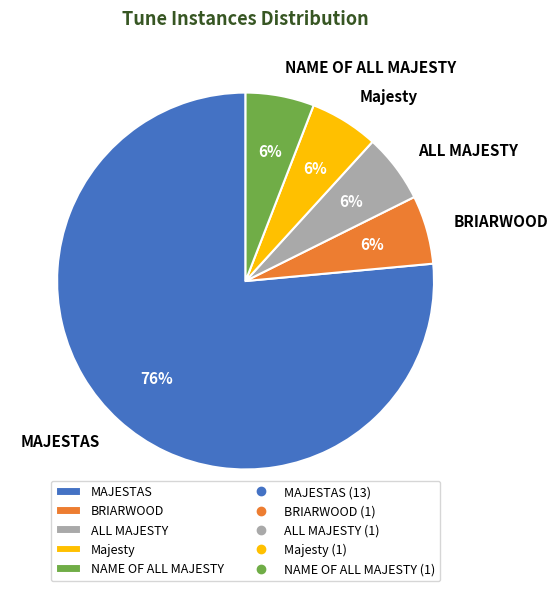

To the nearest percent, what portion does ALL MAJESTY represent?

6%